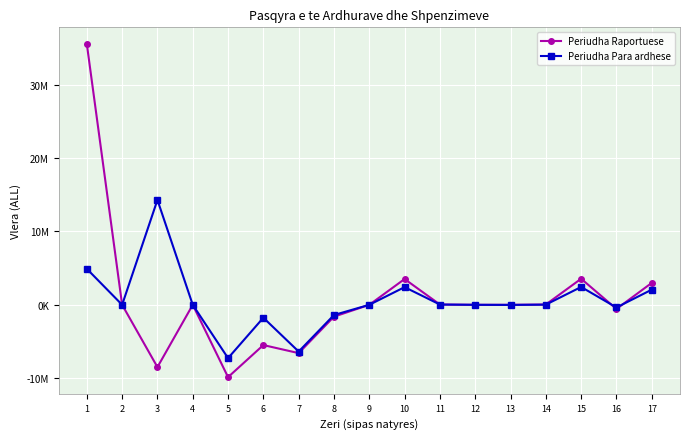

Does the chart have visible grid lines?

Yes